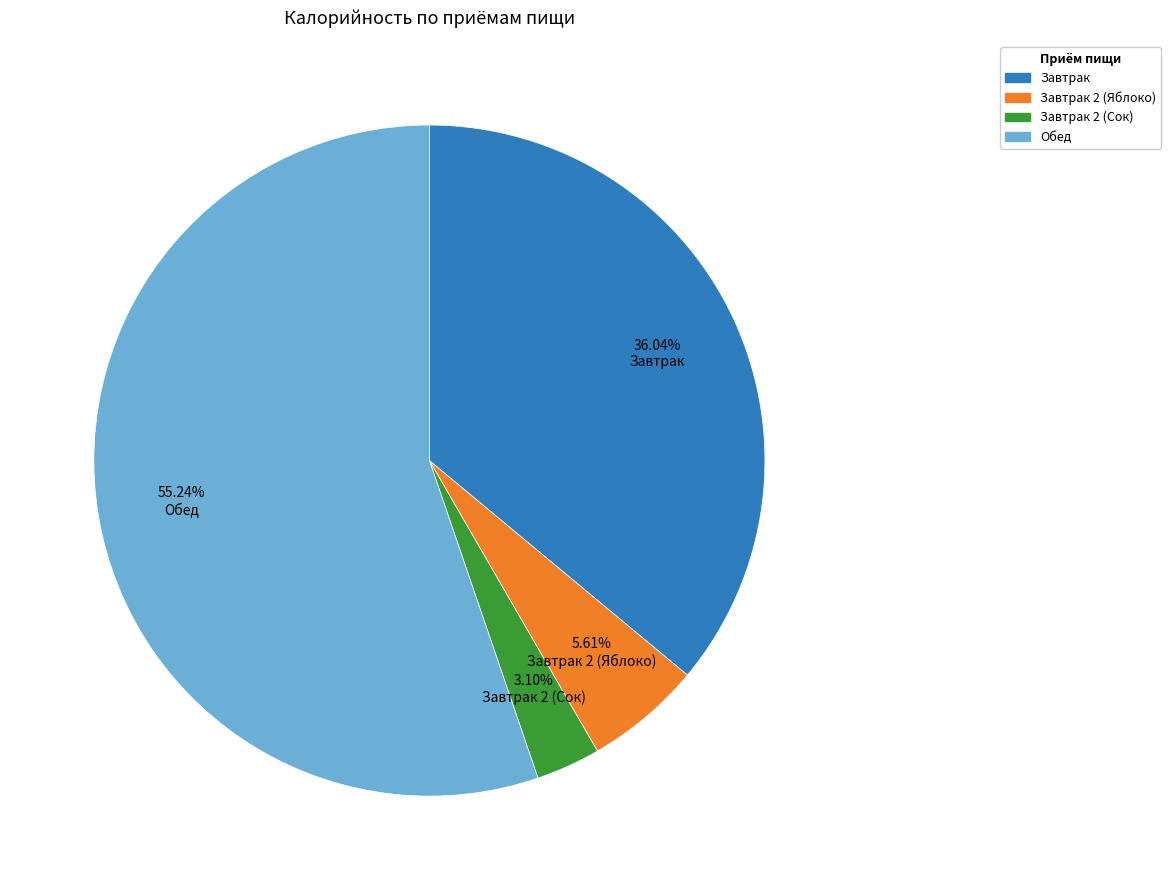

To the nearest percent, what is the average slice percentage?

25%